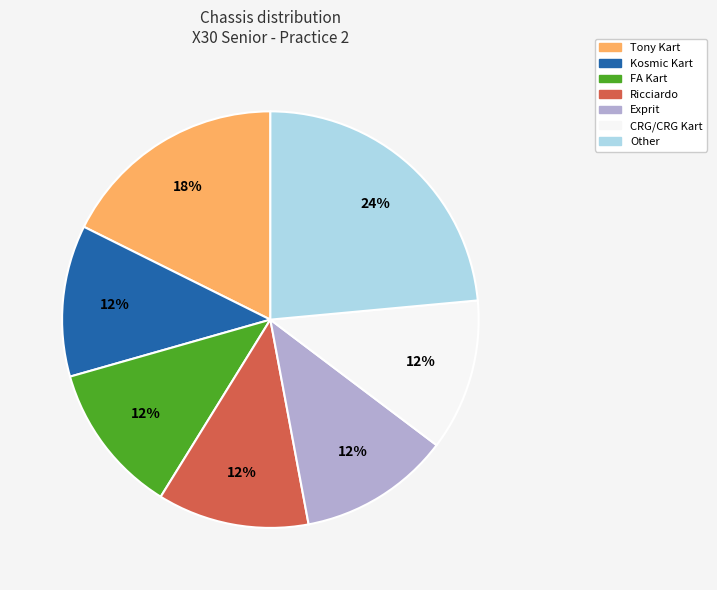

To the nearest percent, what is the average slice percentage?

14%